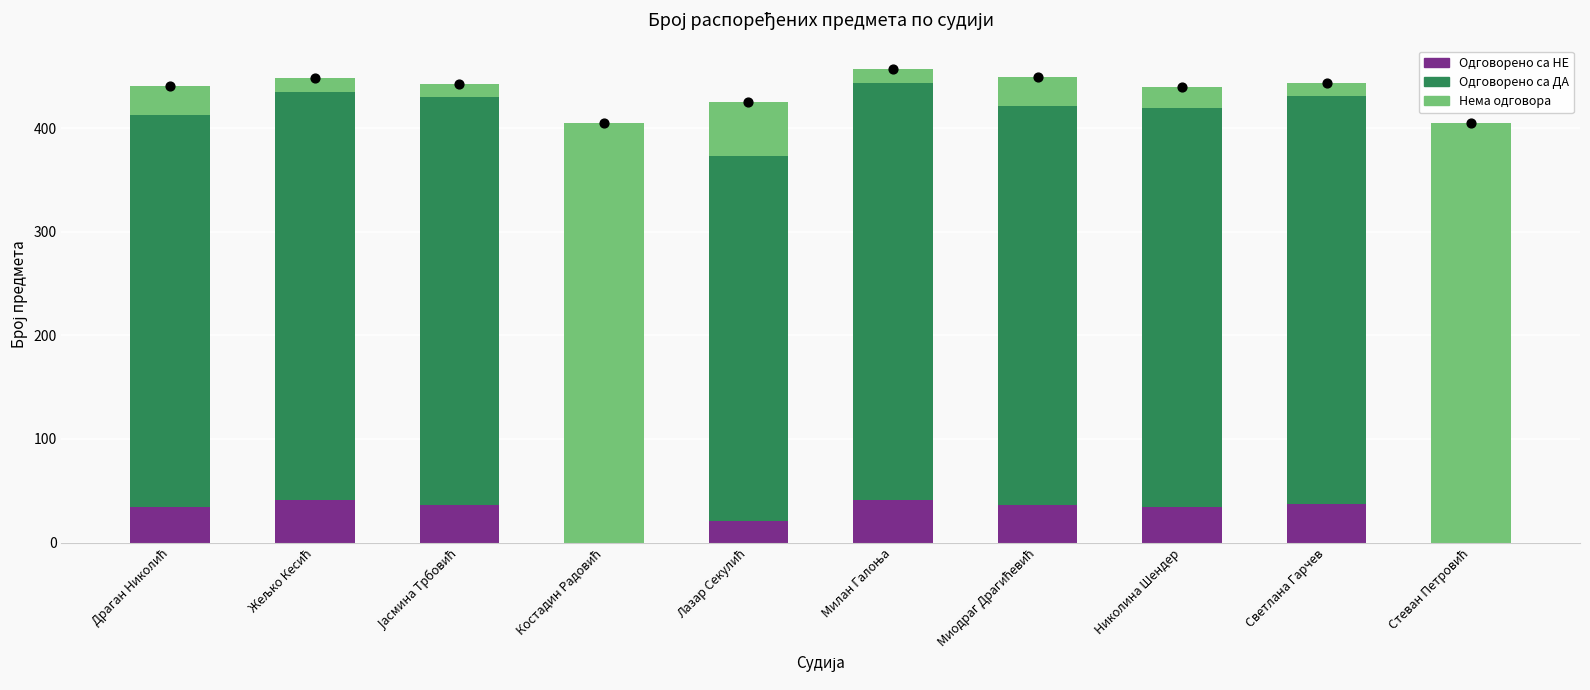

What is the total value across all series at Николина Шендер?

440